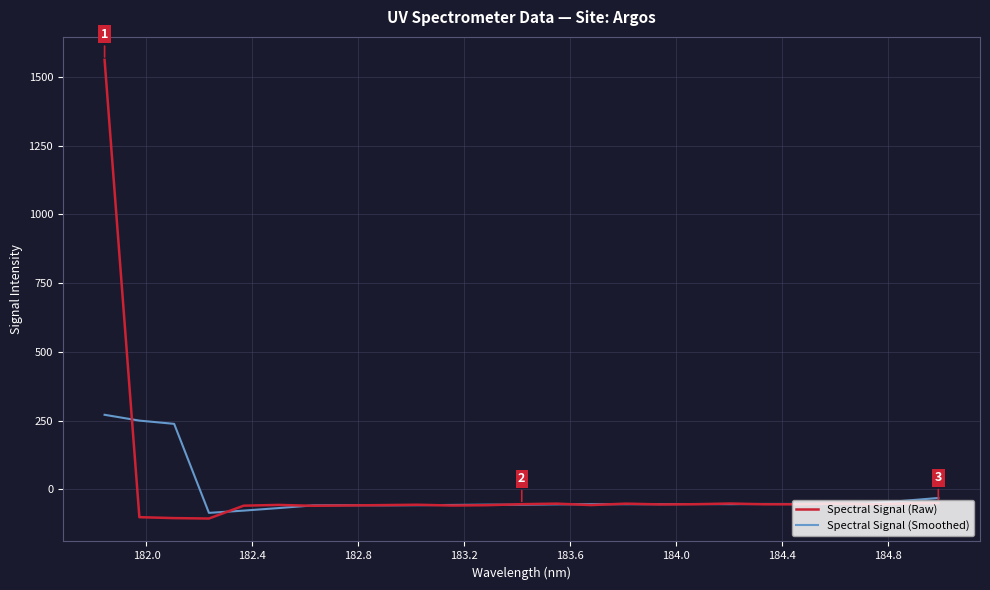

What are all the series names shown in the legend?

Spectral Signal (Raw), Spectral Signal (Smoothed)